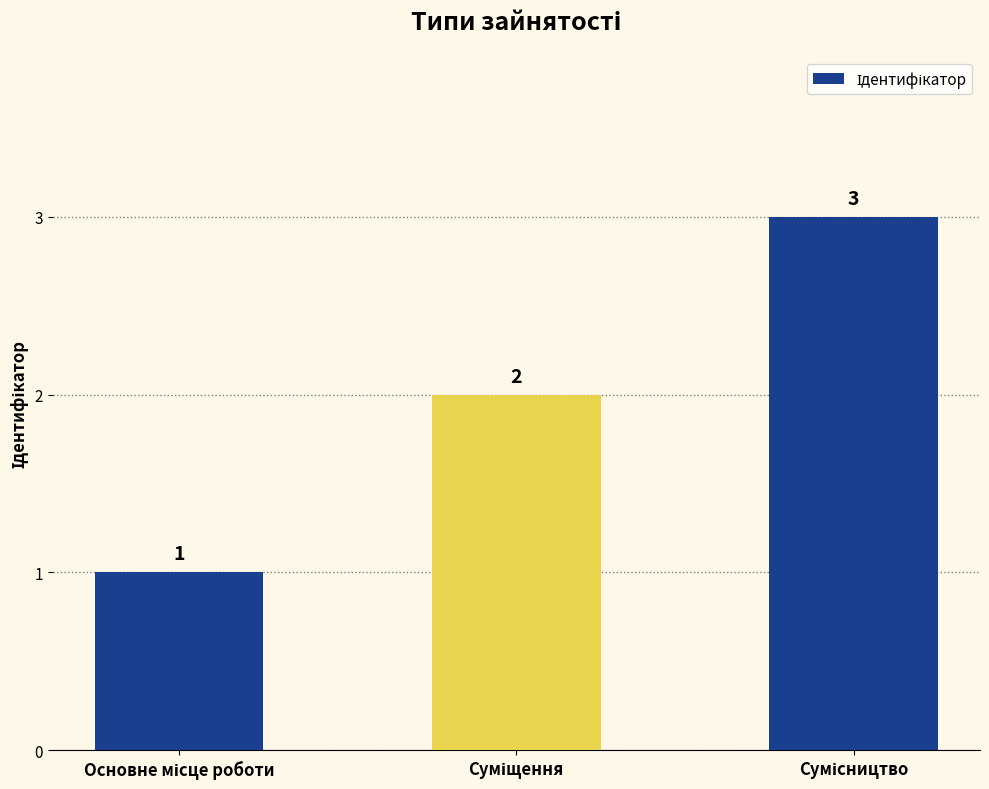

How many data points are less than 2?

1